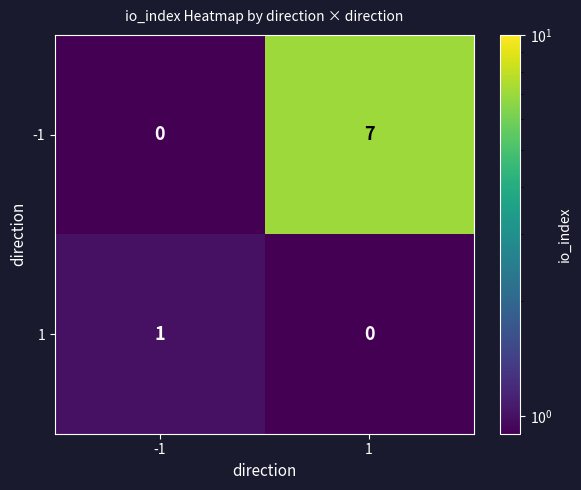

The -1 series shows 3 at 1. True or false?

False